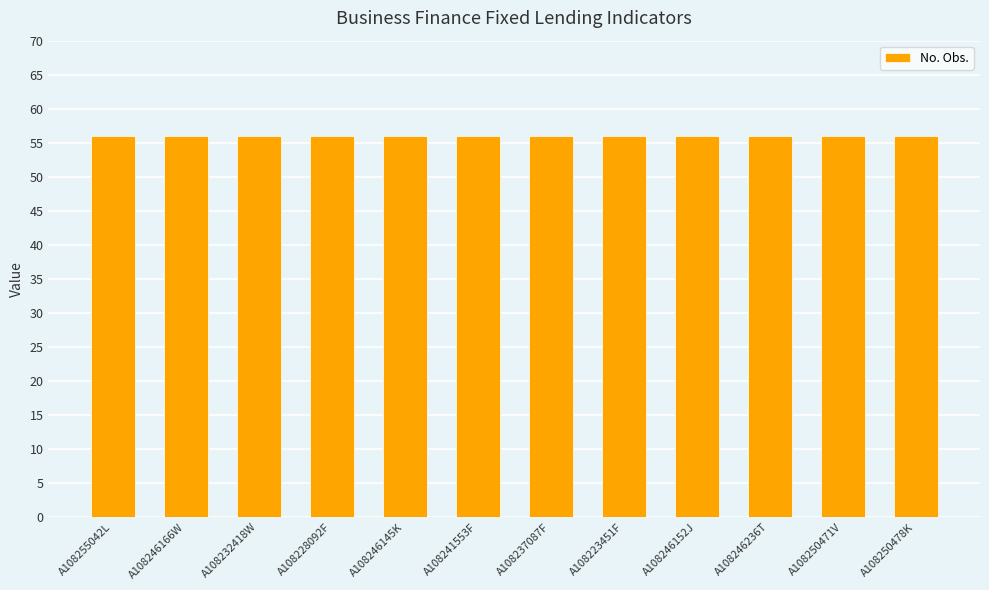

True or false: Collection Month has a value of 1 at A108228092F.

False